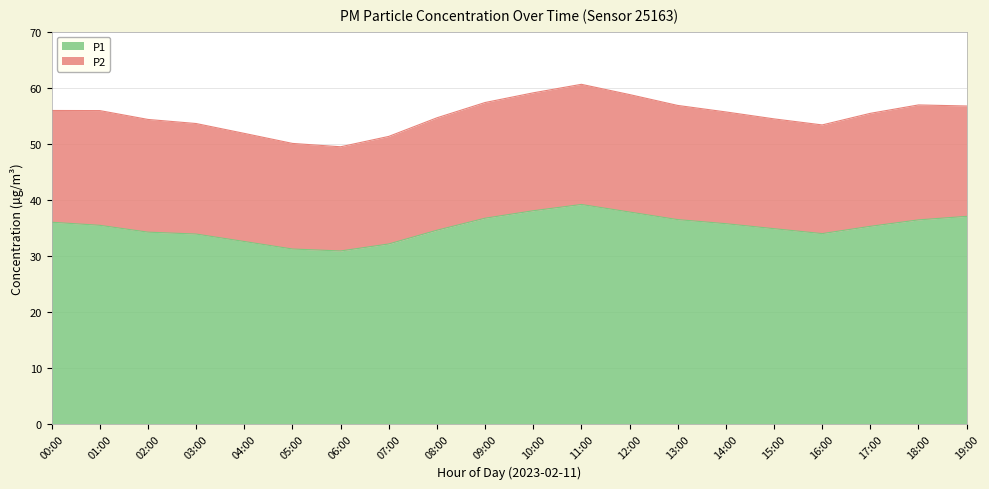

Does the chart have visible grid lines?

Yes